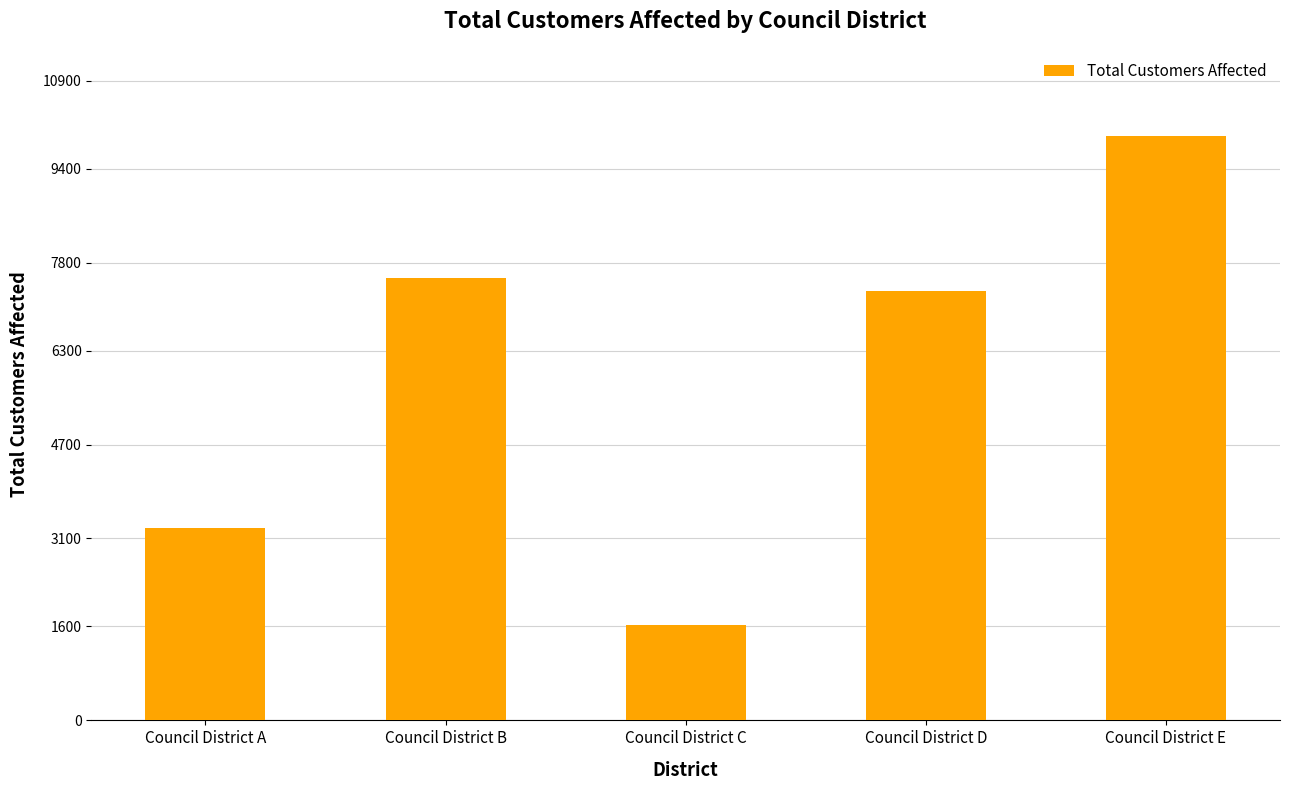

Which has a higher value, Council District D or Council District A?

Council District D